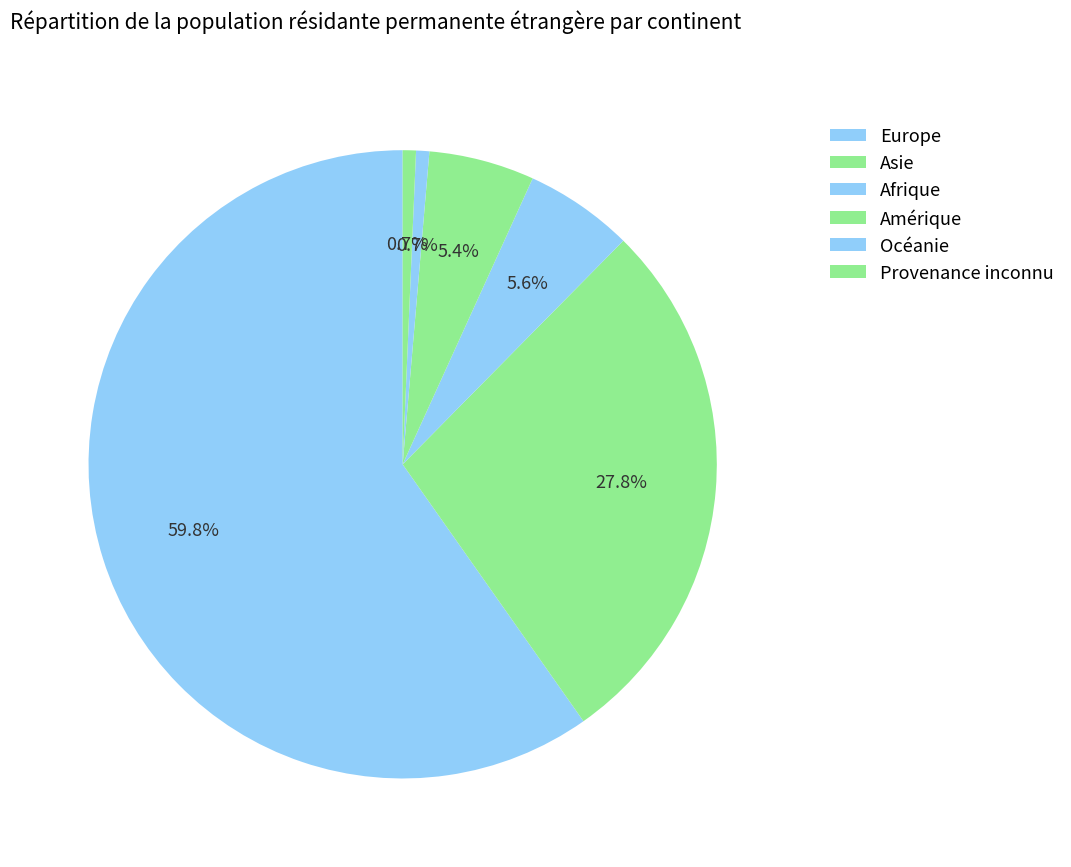

True or false: Europe accounts for 60% of the total.

True